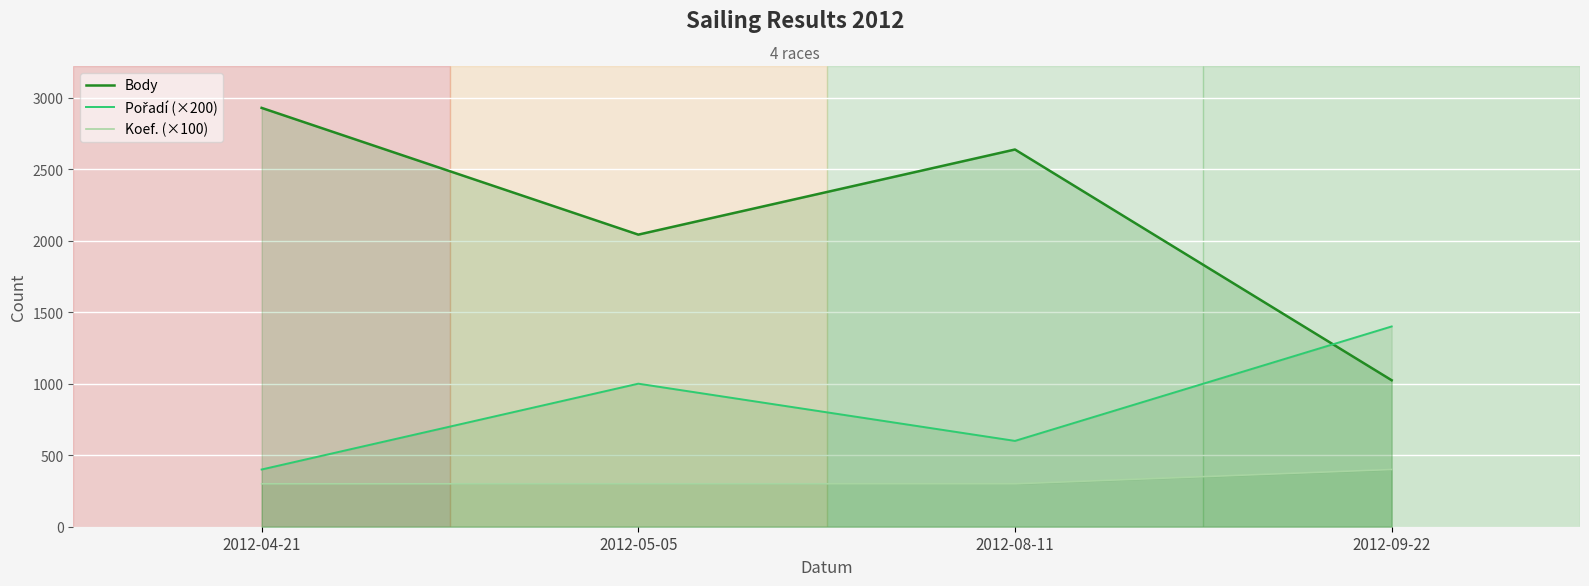

The value of Body at 2012-08-11 is 2637. True or false?

True